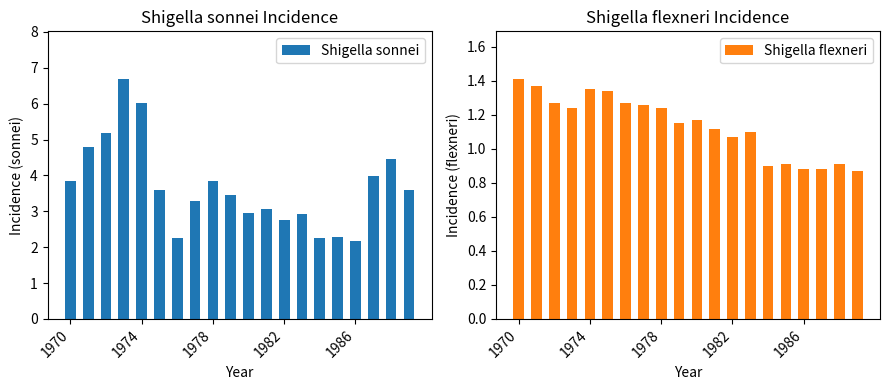

What is the sum of all Shigella sonnei values?

73.4